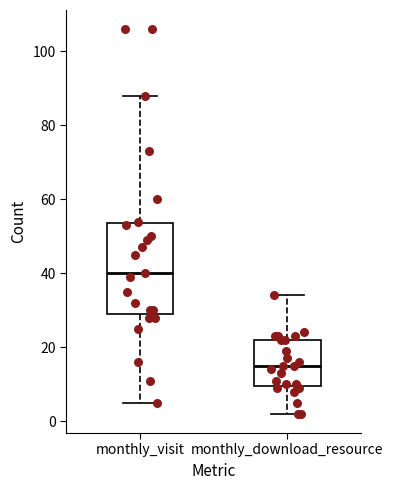

Which box is the tallest, from its lower edge to its upper edge?

monthly_visit